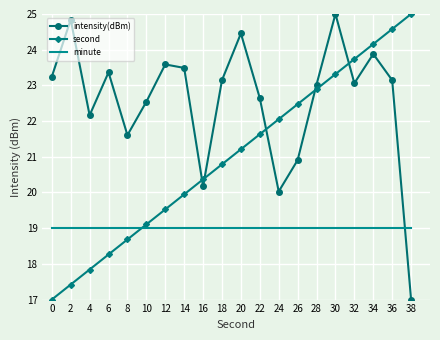

Between which two adjacent categories do intensity(dBm) and second first intersect?

14 and 16